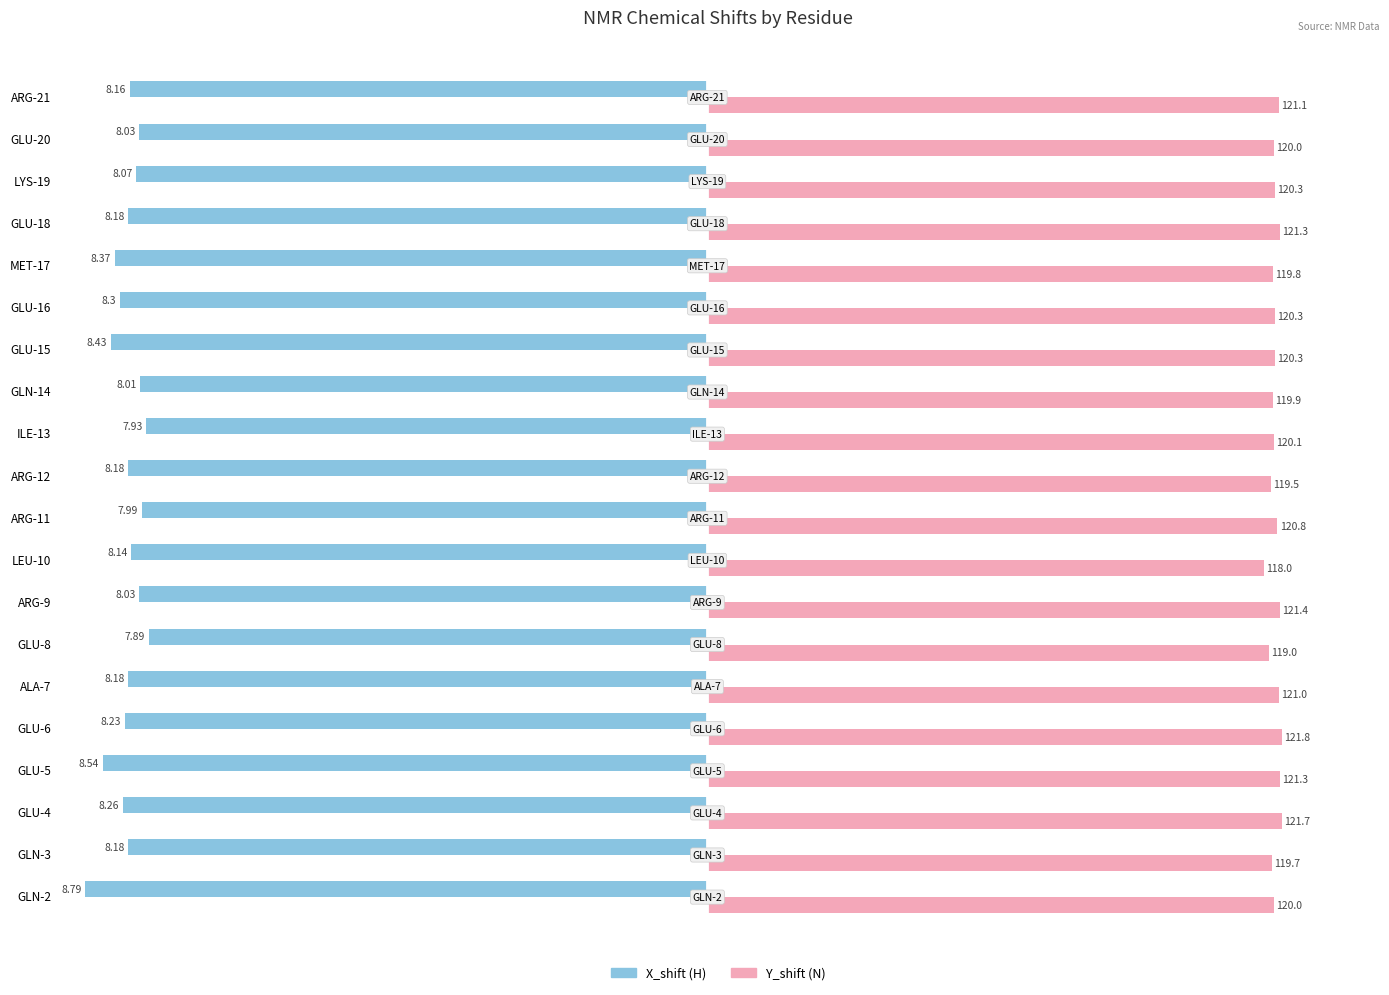

How many groups of bars are there?

20